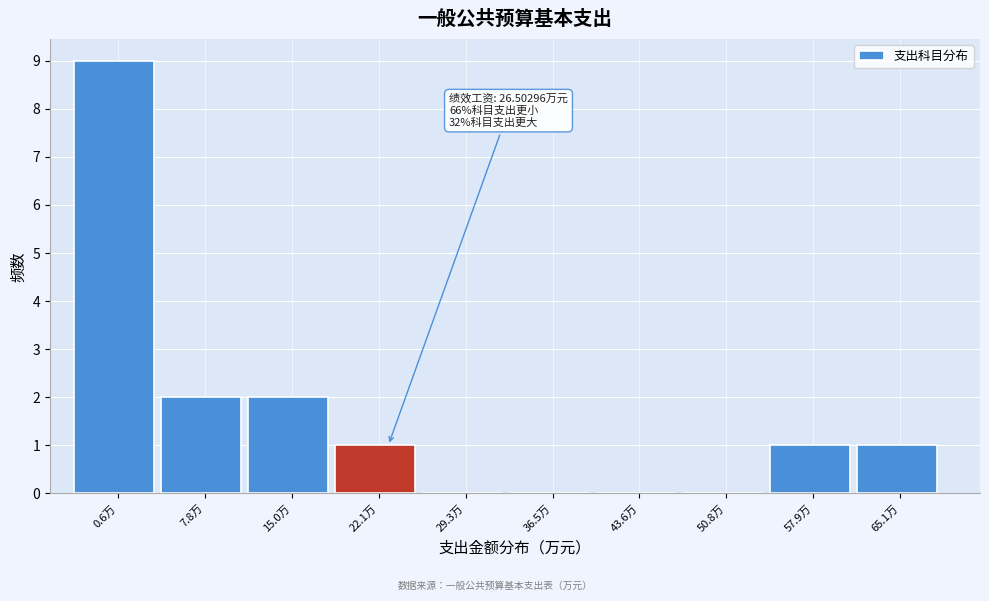

Reading left to right, transcribe all the data shown in this chart.

0.6万=9	7.8万=2	15.0万=2	22.1万=1	29.3万=0	36.5万=0	43.6万=0	50.8万=0	57.9万=1	65.1万=1